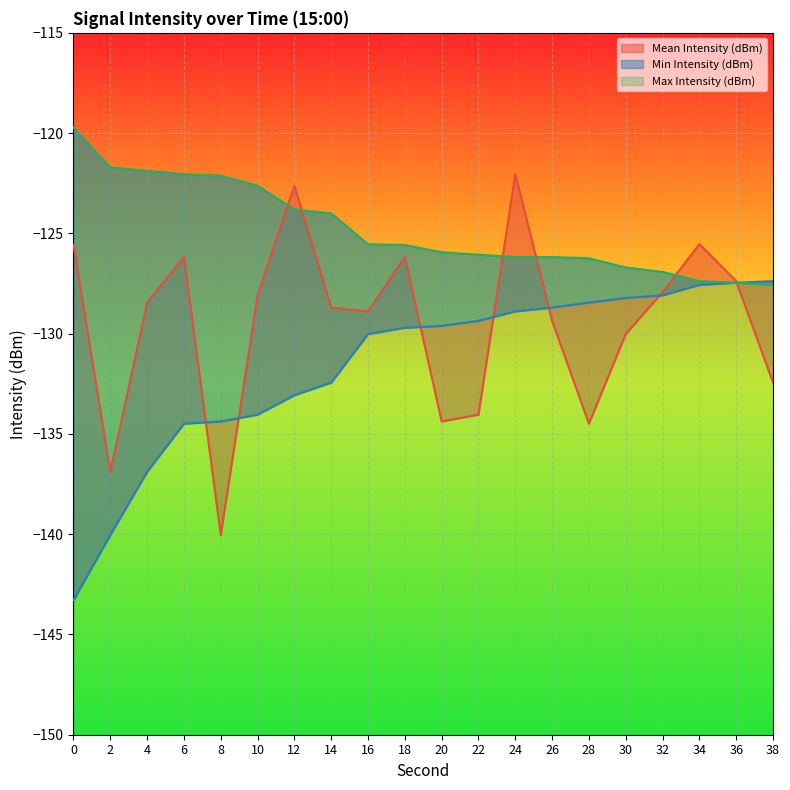

What is the approximate value of Min Intensity (dBm) at 14?

-132.4